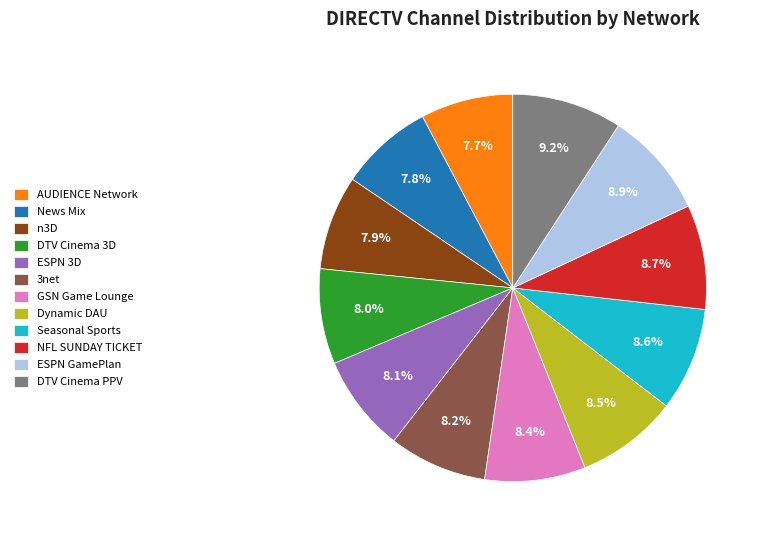

Do Dynamic DAU and Seasonal Sports together represent more than half of the pie?

No